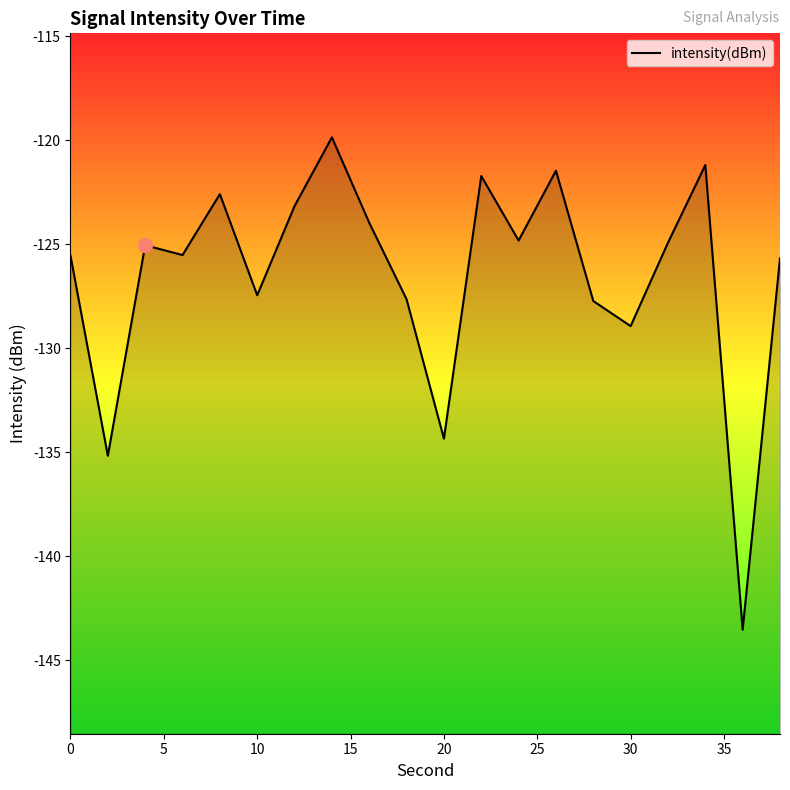

How many interior local peaks (higher than both neighbors) does the data have?

6